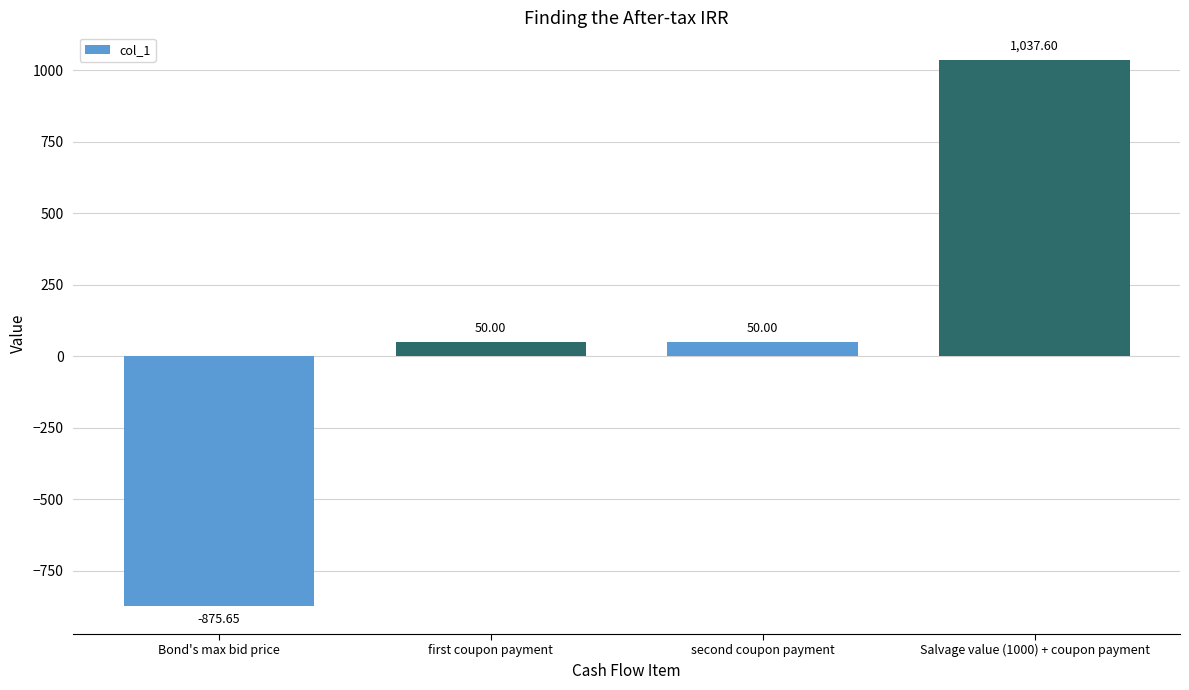

What is the ratio of the value at Salvage value (1000) + coupon payment to the value at second coupon payment?

20.8